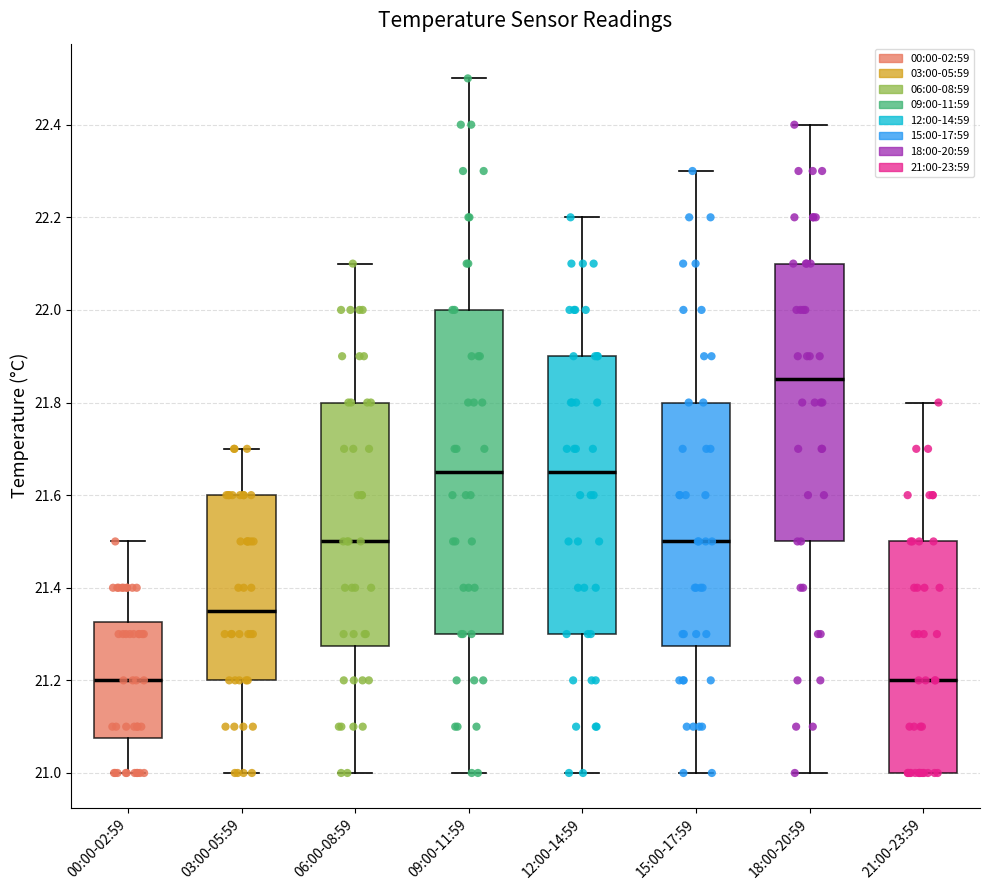

Where is the upper edge of the box for 15:00-17:59 on the y-axis? The values are not printed on the chart, so give them approximately, as read against the axis.

21.80